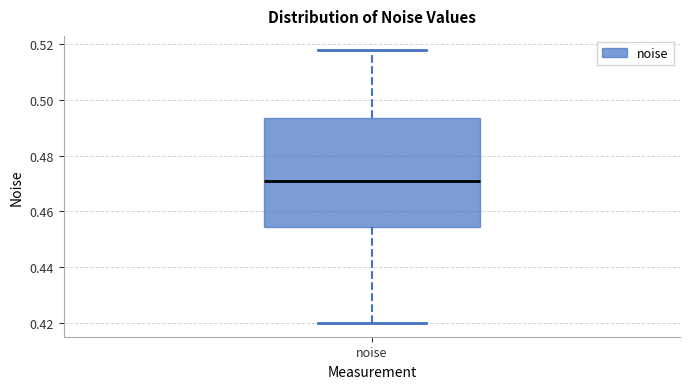

Where is the lower edge of the box for noise on the y-axis? The values are not printed on the chart, so give them approximately, as read against the axis.

0.454